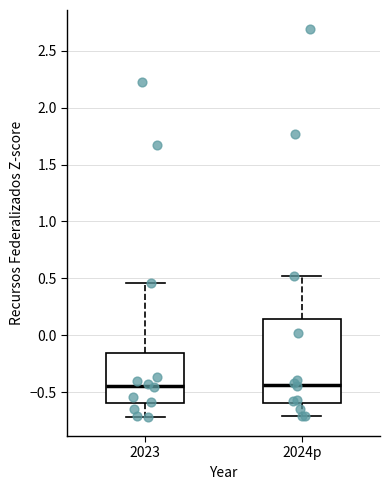

Reading left to right, transcribe this box plot: for each box, give where its median line is, the range the box spans, and where its two whiskers end, as read against the y-axis. The values are not printed on the chart, so give them approximately, as read against the axis.

2023: median -0.45, box -0.60 to -0.15, whiskers -0.70 to 0.45
2024p: median -0.45, box -0.60 to 0.15, whiskers -0.70 to 0.50